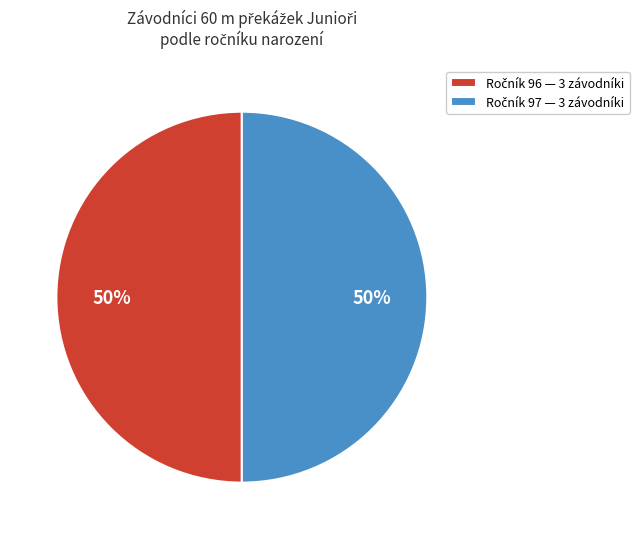

To the nearest percent, what is the average slice percentage?

50%